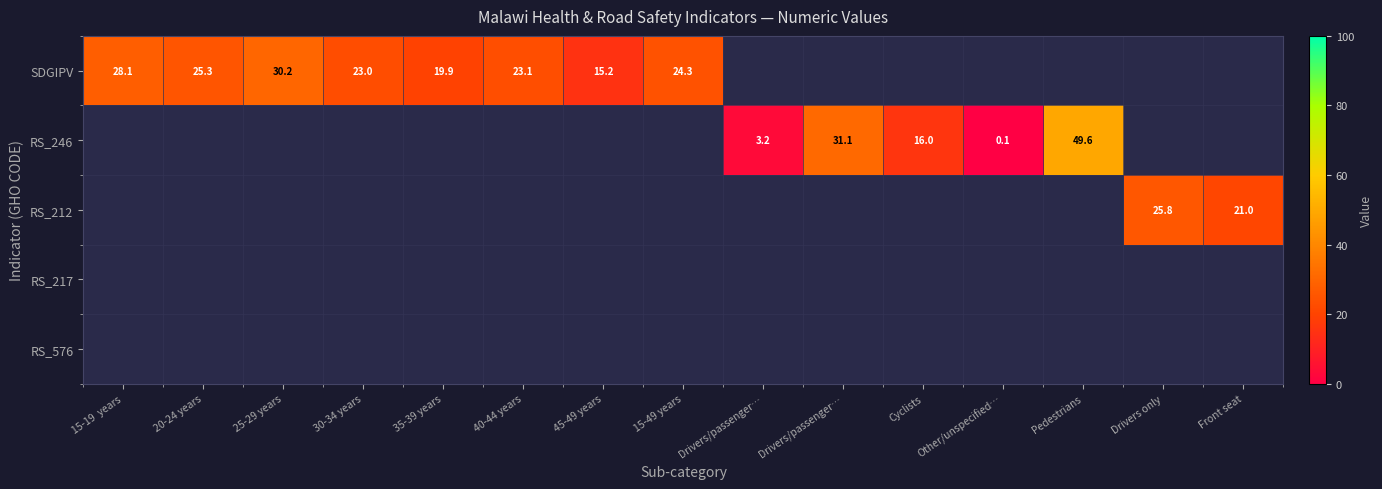

Is the value of RS_576 at Drivers/passenger… greater than the value of RS_212 at 15-19 years?

No